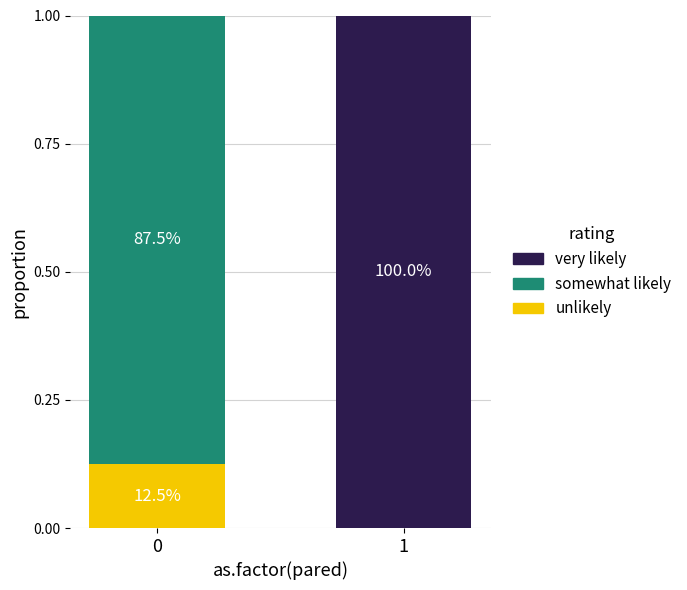

True or false: very likely has a value of 0.0 at 0.

True